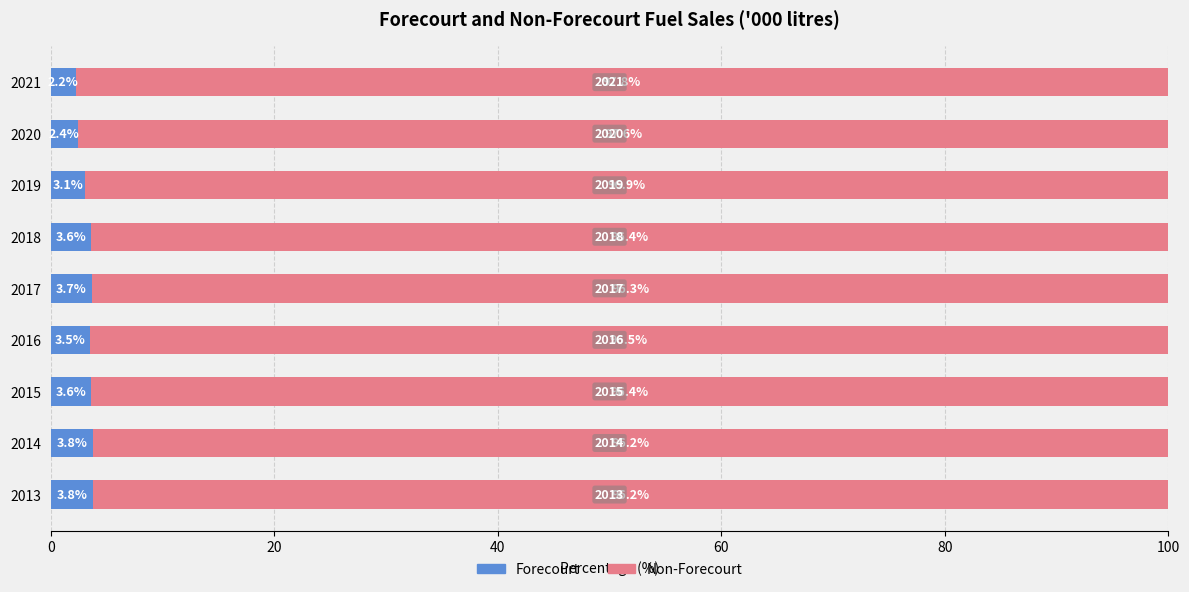

What is the difference between the Forecourt values at 2014 and 2019?

0.7